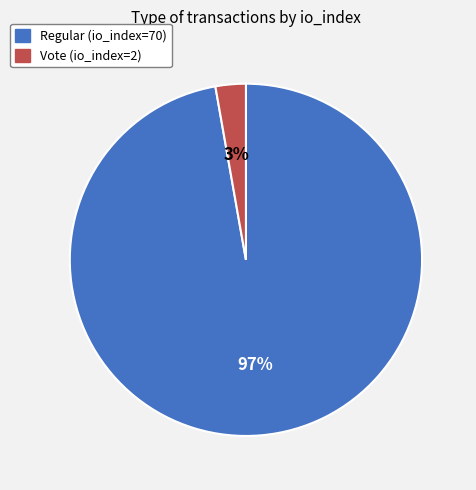

Combined, do Vote (io_index=2) and Regular (io_index=70) account for over 50%?

Yes